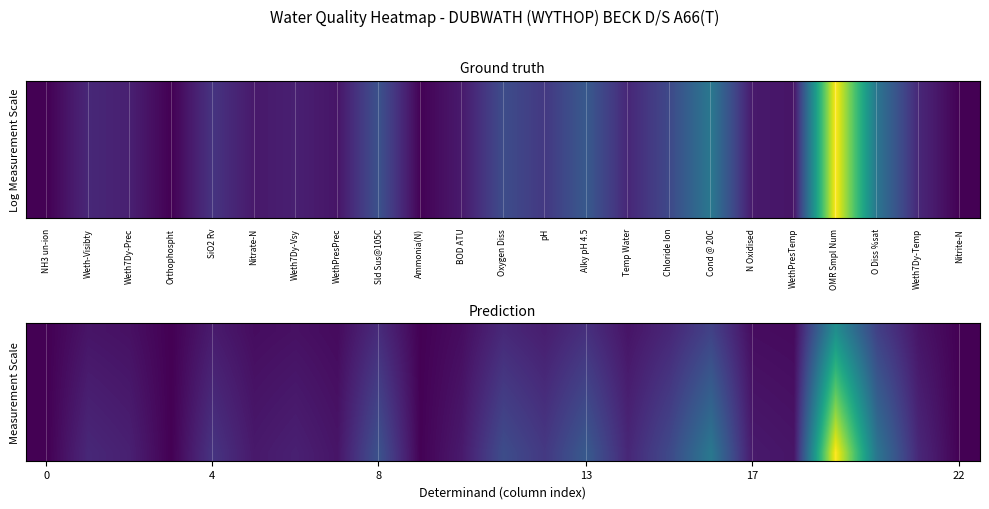

At how many categories does at least one series exceed 0?

23